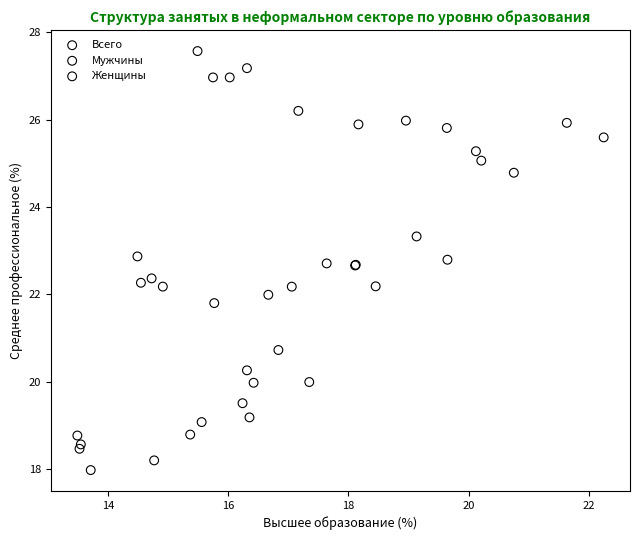

Which series reaches the minimum Y coordinate?

Мужчины